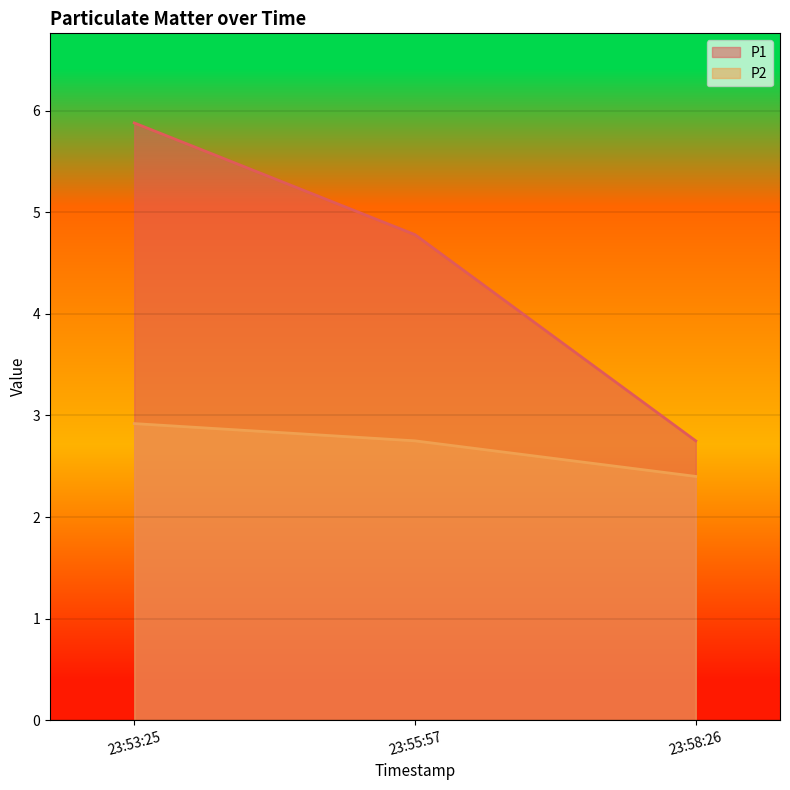

What is the sum of the P1 values at 23:53:25 and 23:58:26?

8.6